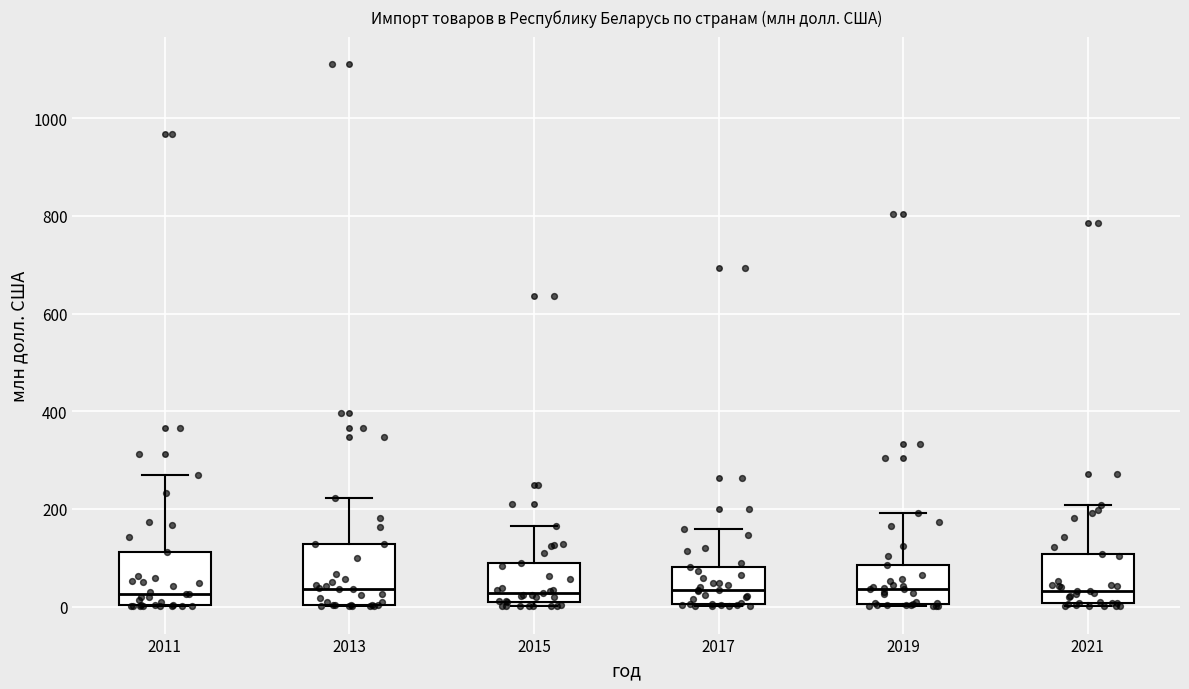

Where is the lower edge of the box at x = 2017 on the y-axis? The values are not printed on the chart, so give them approximately, as read against the axis.

0